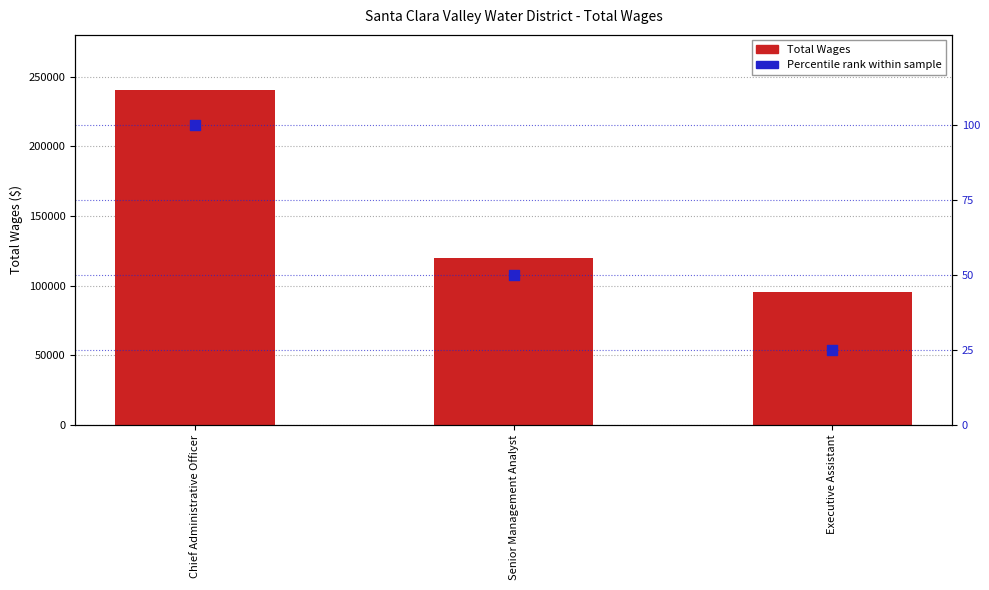

At how many categories does at least one series exceed 185514?

1